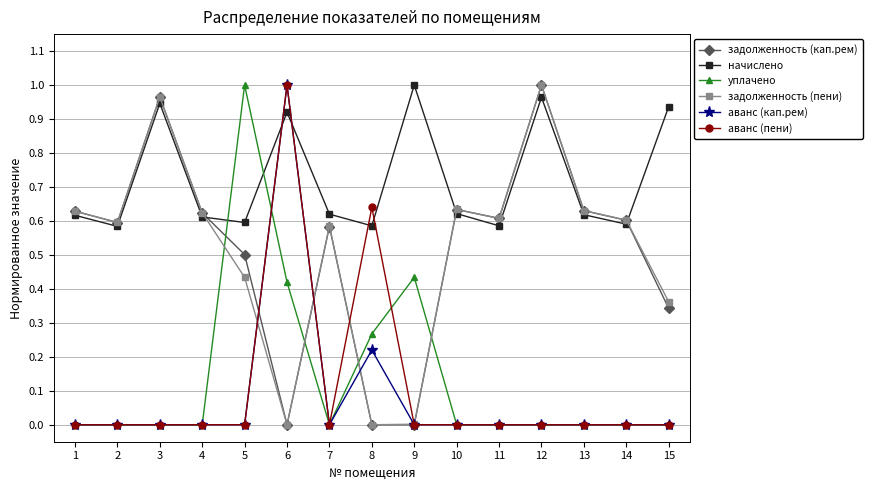

At which category does задолженность (пени) reach its first local peak?

3